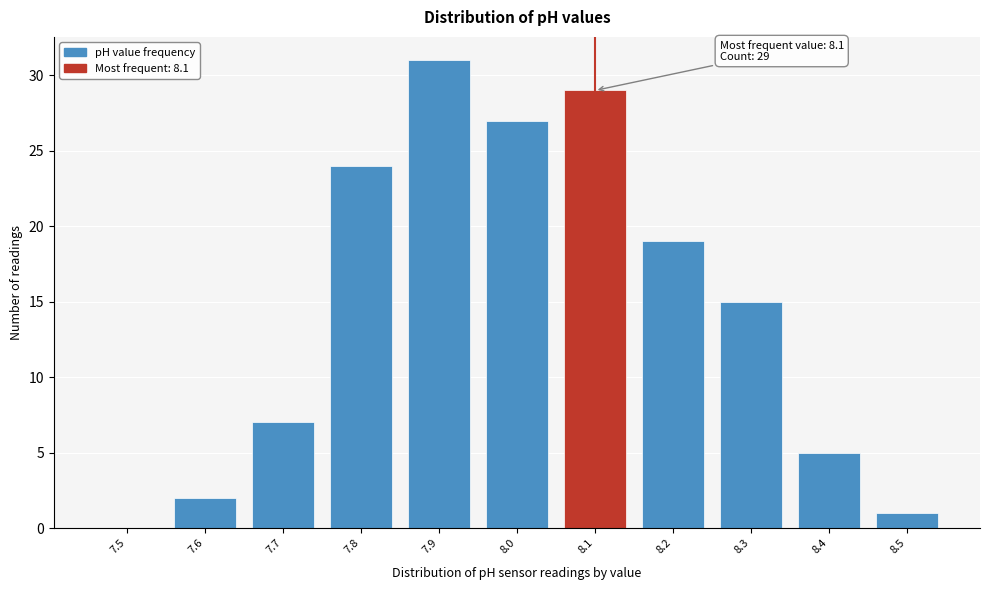

Reading right to left, transcribe all the data shown in this chart.

8.5=1	8.4=5	8.3=15	8.2=19	8.1=29	8.0=27	7.9=31	7.8=24	7.7=7	7.6=2	7.5=0